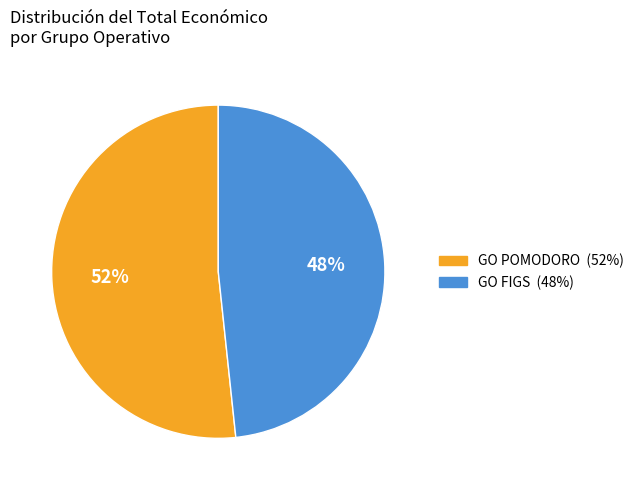

Is the sum of GO POMODORO and GO FIGS greater than half?

Yes